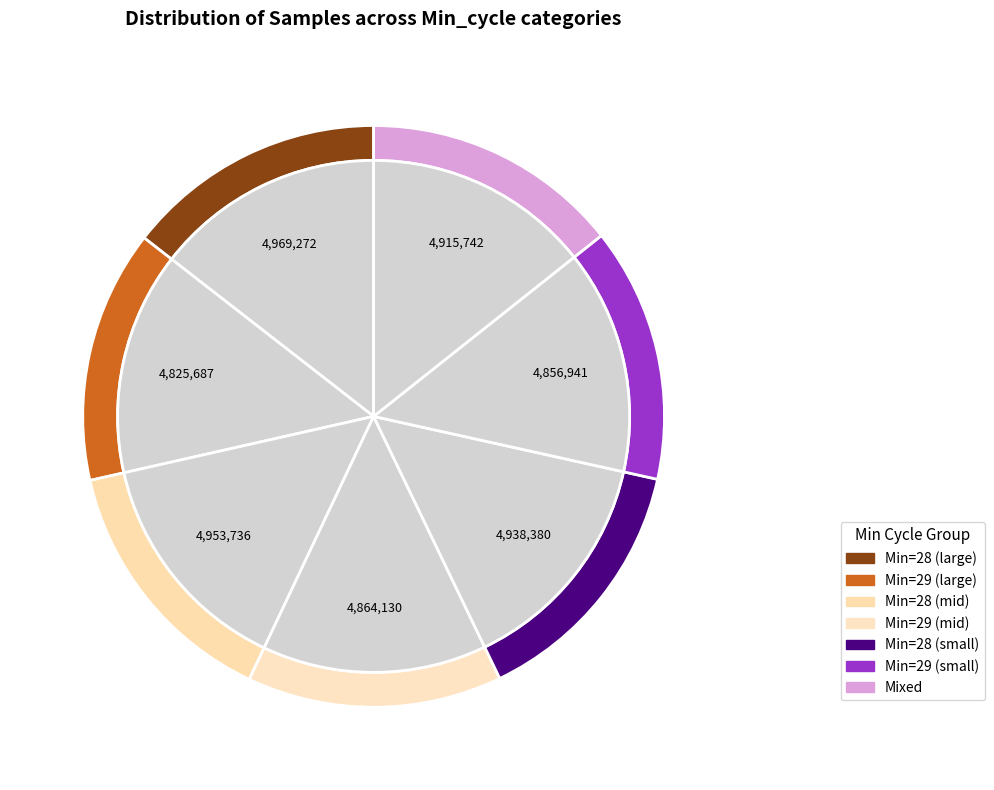

The Min_cycle=33 slice represents 3% of the pie. True or false?

False